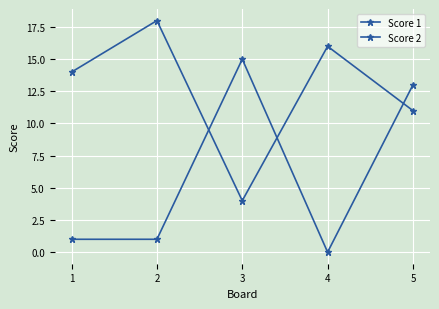

What is the difference between the second highest and second lowest values in the Score 1 series?

5